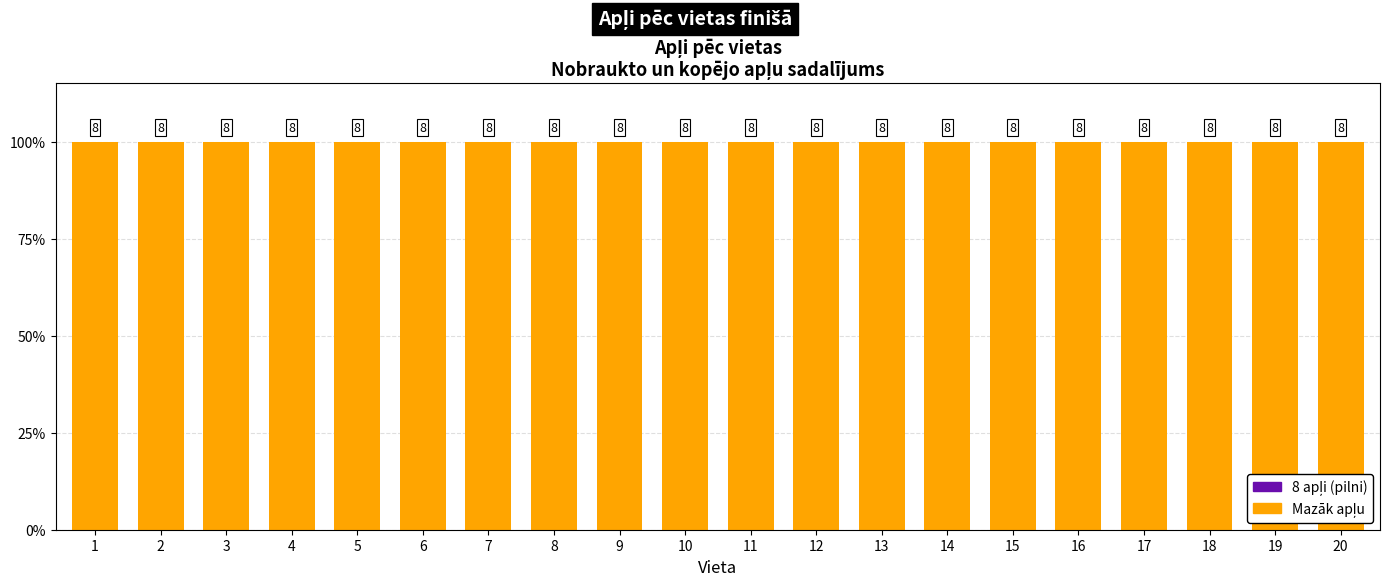

Reading left to right, transcribe all the data shown in this chart.

Nobraukti apļi: 1=1	2=1	3=1	4=1	5=1	6=1	7=1	8=1	9=1	10=1	11=1	12=1	13=1	14=1	15=1	16=1	17=1	18=1	19=1	20=1
Pilns apļu skaits: 1=0	2=0	3=0	4=0	5=0	6=0	7=0	8=0	9=0	10=0	11=0	12=0	13=0	14=0	15=0	16=0	17=0	18=0	19=0	20=0